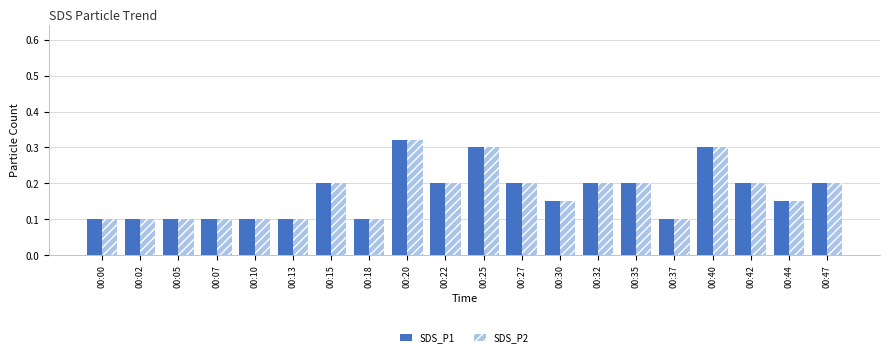

At which category is the sum across all series the highest?

00:20